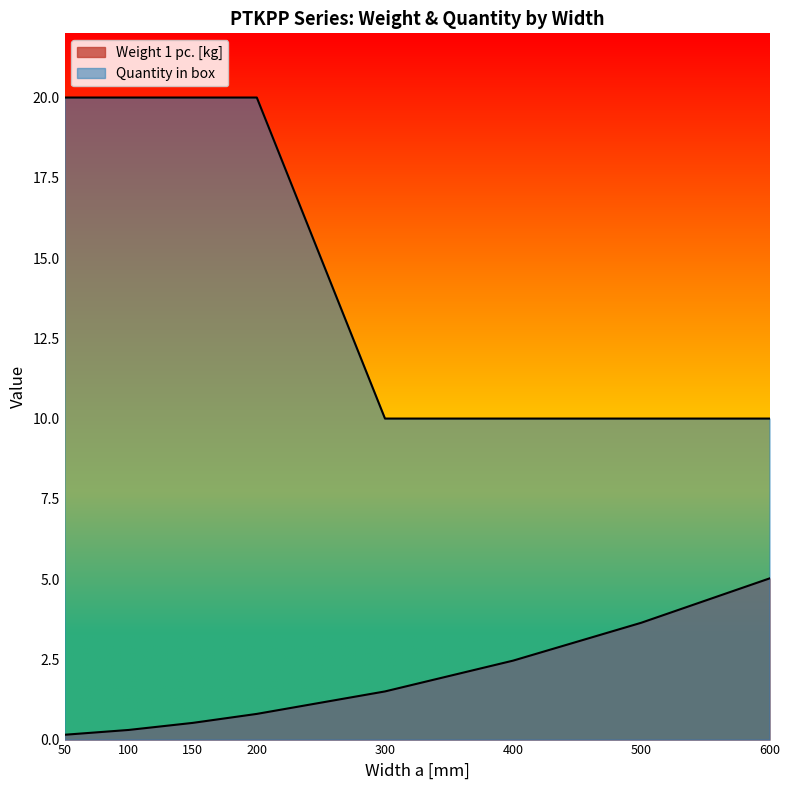

What is the highest value of the Quantity in box series?

20.0